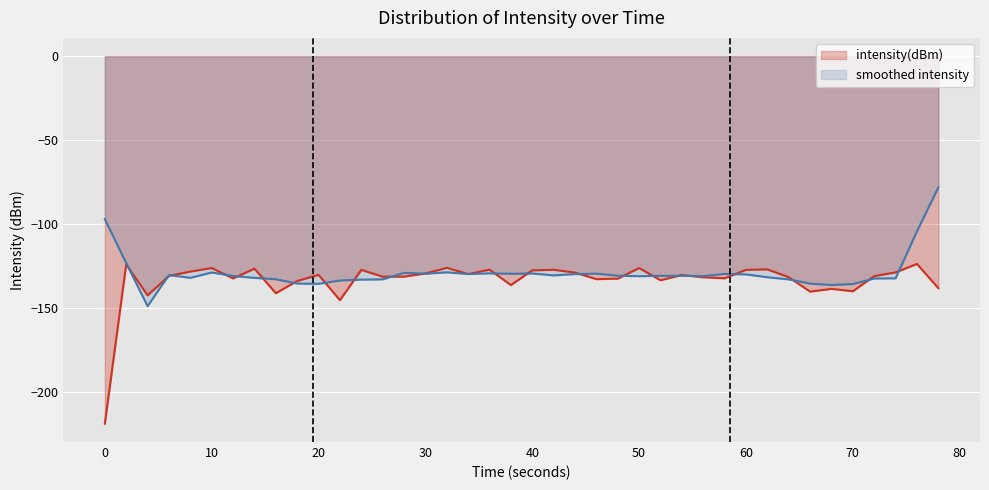

The value at 26 is -221.2. True or false?

False